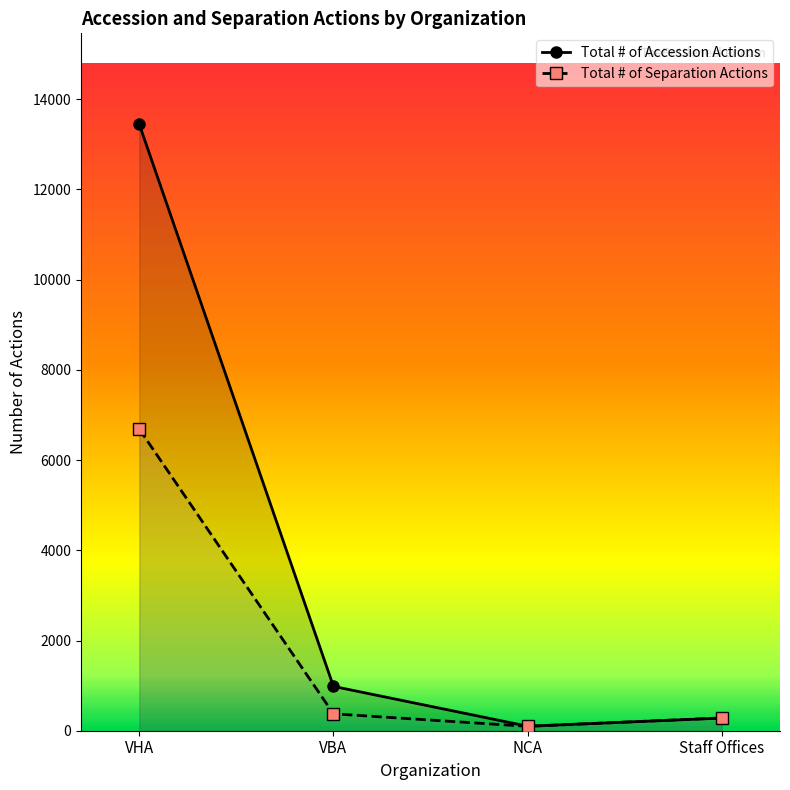

What are all the series names shown in the legend?

Total # of Accession Actions, Total # of Separation Actions